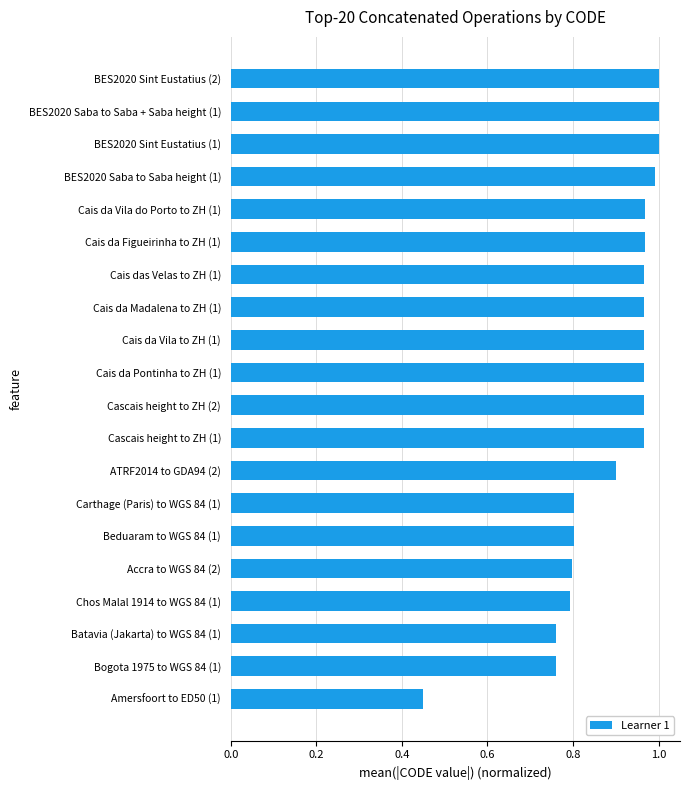

Is it true that the value at Beduaram to WGS 84 (1) is 0.8?

True